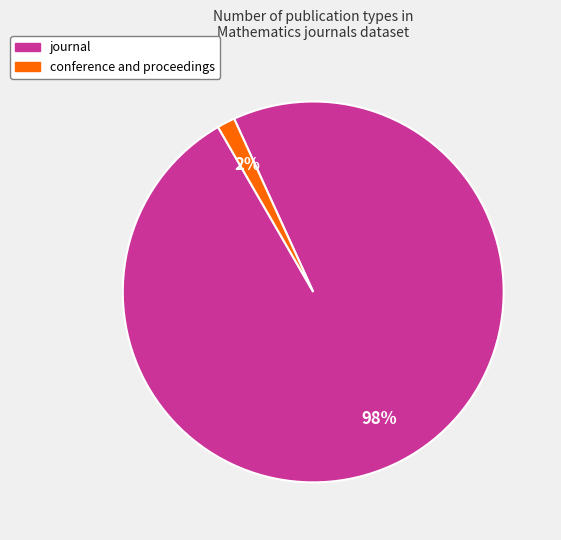

Is there a majority slice in this chart?

Yes